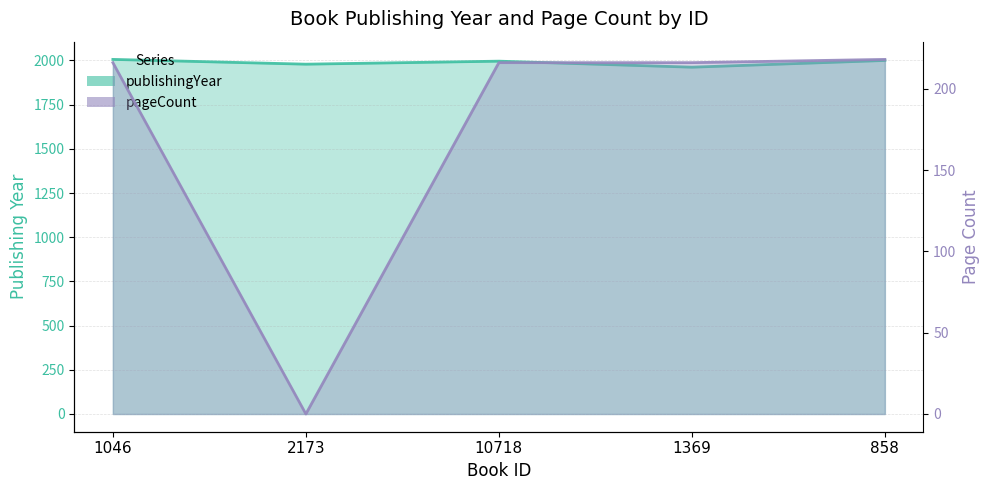

At how many categories does at least one series exceed 692?

5